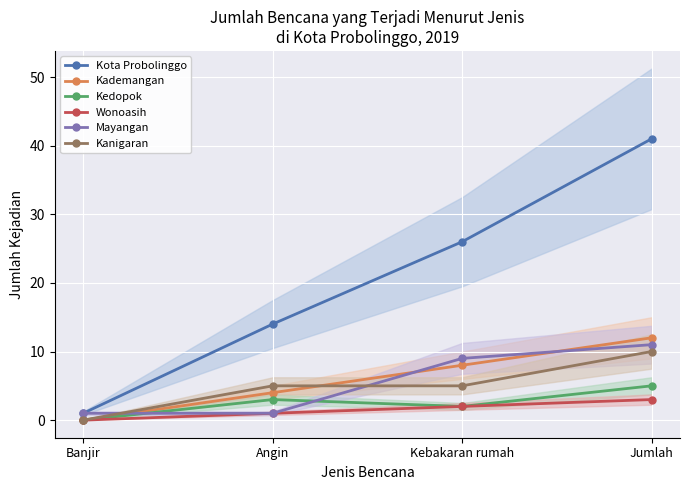

Reading left to right, extract all data points from this chart.

Kota Probolinggo: Banjir=1	Angin=14	Kebakaran rumah=26	Jumlah=41
Kademangan: Banjir=0	Angin=4	Kebakaran rumah=8	Jumlah=12
Kedopok: Banjir=0	Angin=3	Kebakaran rumah=2	Jumlah=5
Wonoasih: Banjir=0	Angin=1	Kebakaran rumah=2	Jumlah=3
Mayangan: Banjir=1	Angin=1	Kebakaran rumah=9	Jumlah=11
Kanigaran: Banjir=0	Angin=5	Kebakaran rumah=5	Jumlah=10